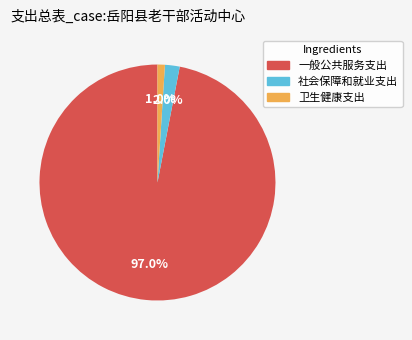

Approximately how many times larger is the value at 社会保障和就业支出 compared to 卫生健康支出?

2.0